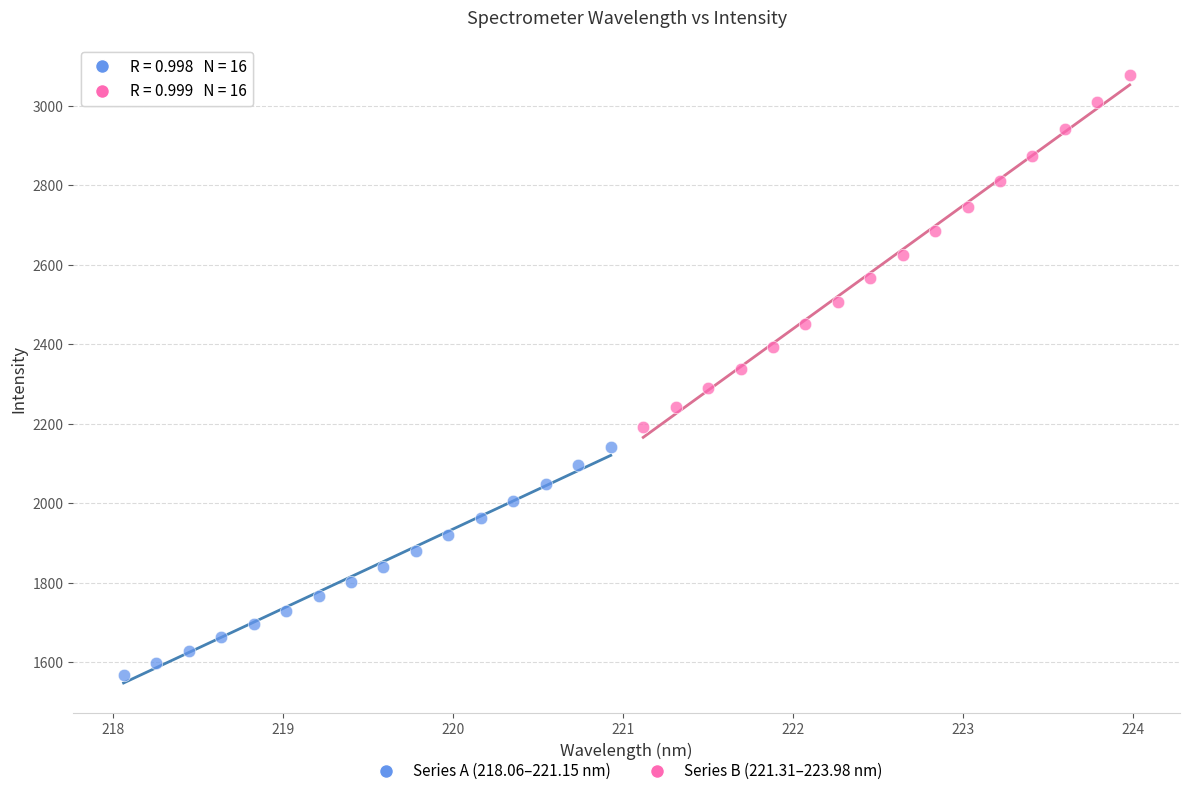

Which series reaches the minimum Y coordinate?

Series A (218.06–221.15 nm)